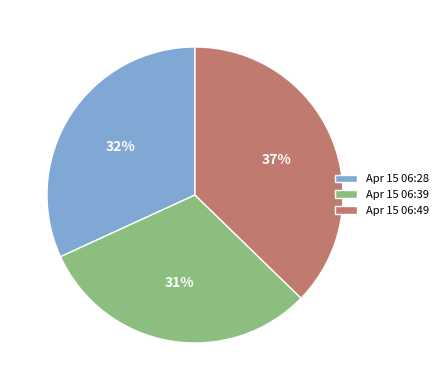

Which slice is the largest?

Apr 15 06:49